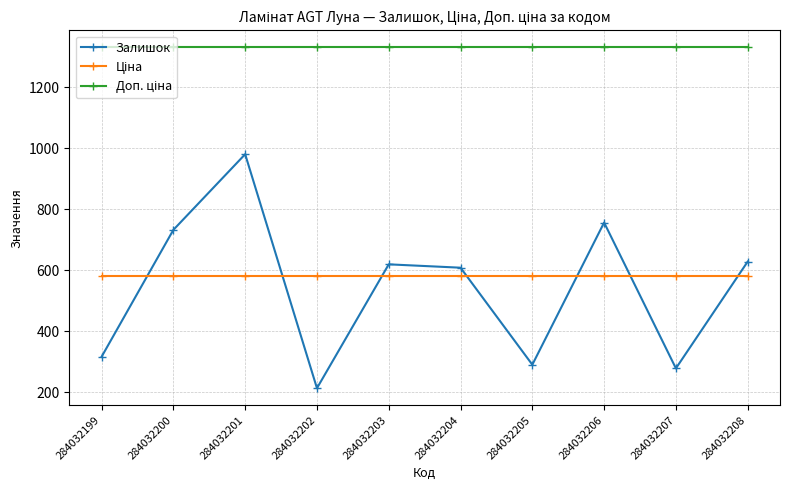

Does the chart display data point markers on the line(s)?

Yes